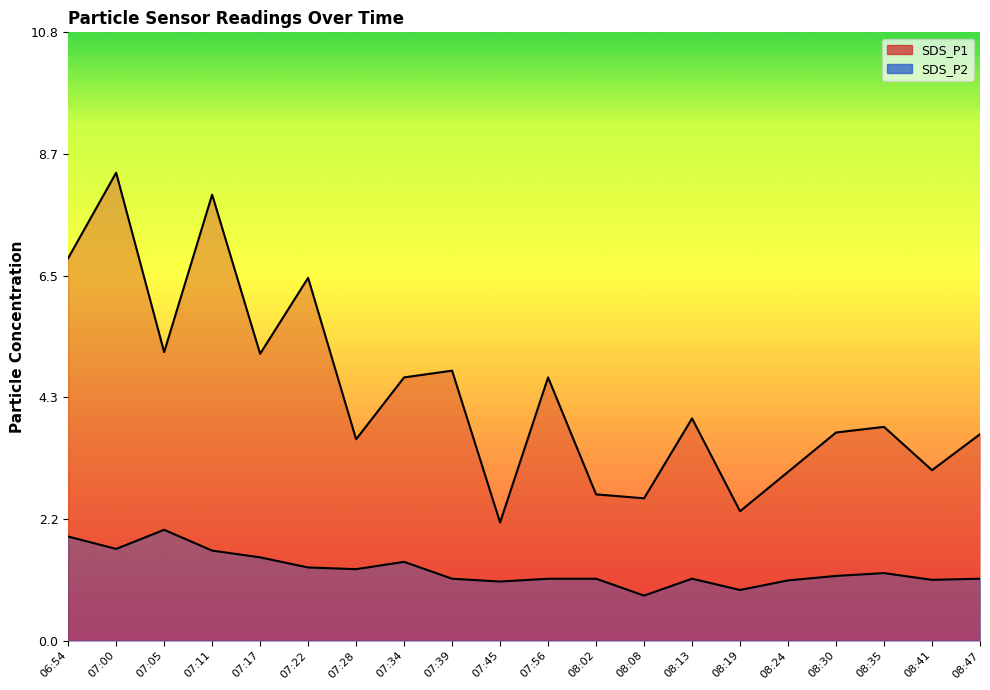

What is the maximum value shown in the chart?

8.3